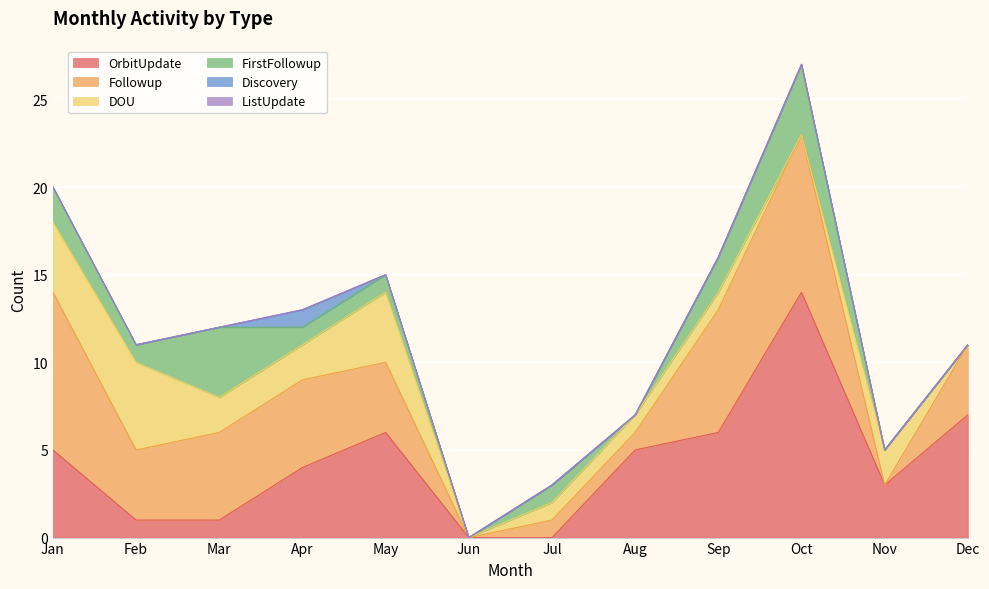

Which label corresponds to the largest value in the chart?

Oct